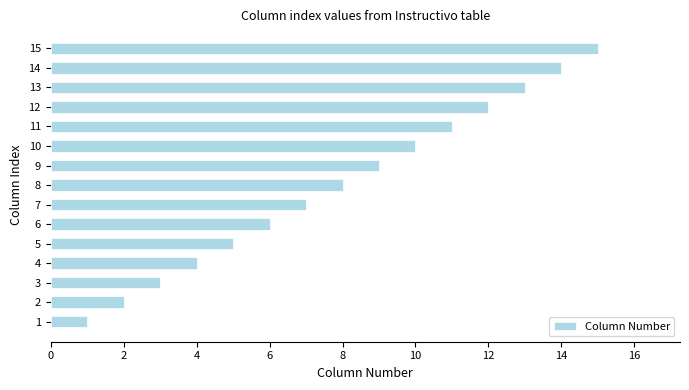

What is the average value?

8